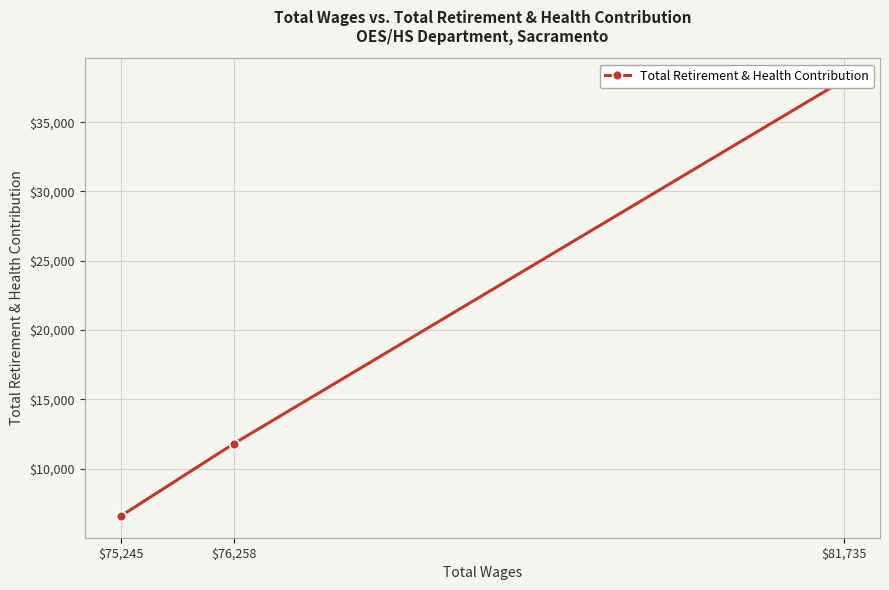

Which has a higher value, $81,735 or $76,258?

$81,735